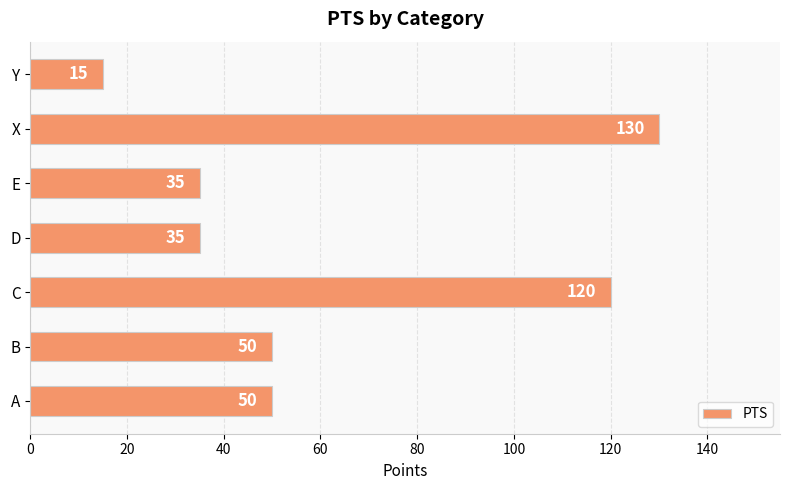

Count the number of data series in this chart.

1